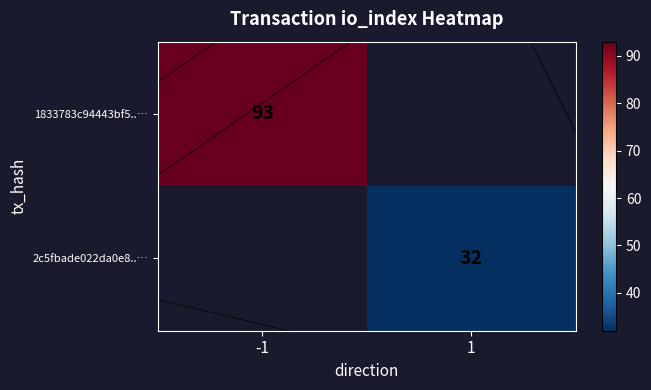

At which category does the chart reach its minimum across all series?

1